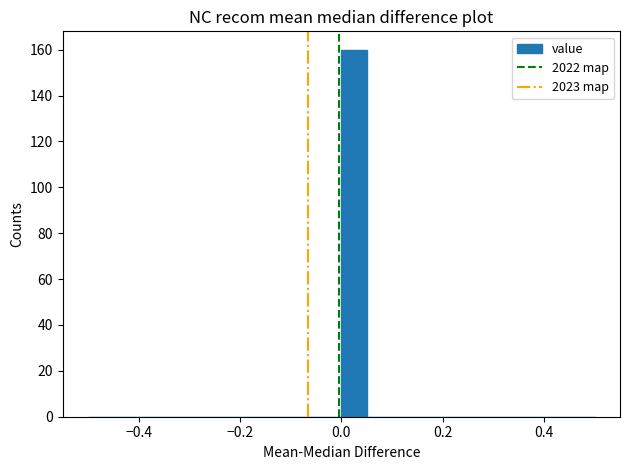

Around what value on the x-axis is the tallest bar? Give the approximate position of its centre, as read against the axis.

0.02